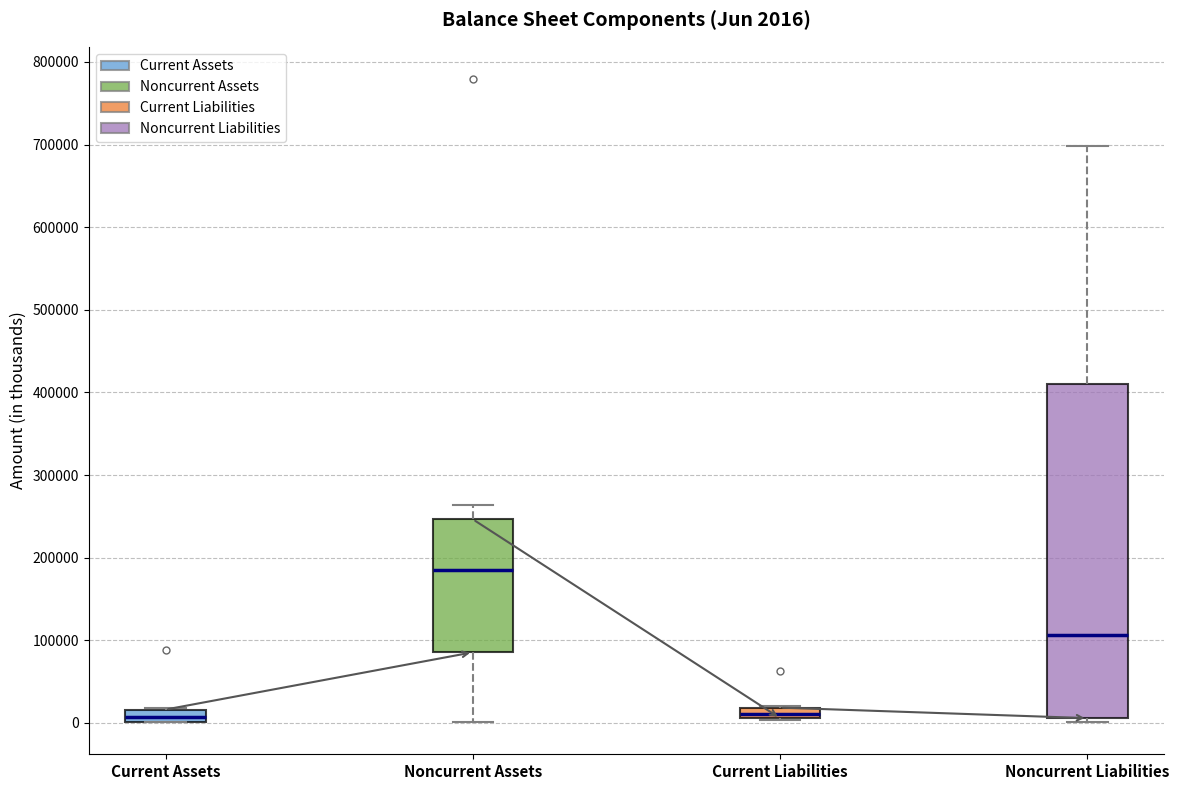

Which box is the tallest, from its lower edge to its upper edge?

Noncurrent Liabilities